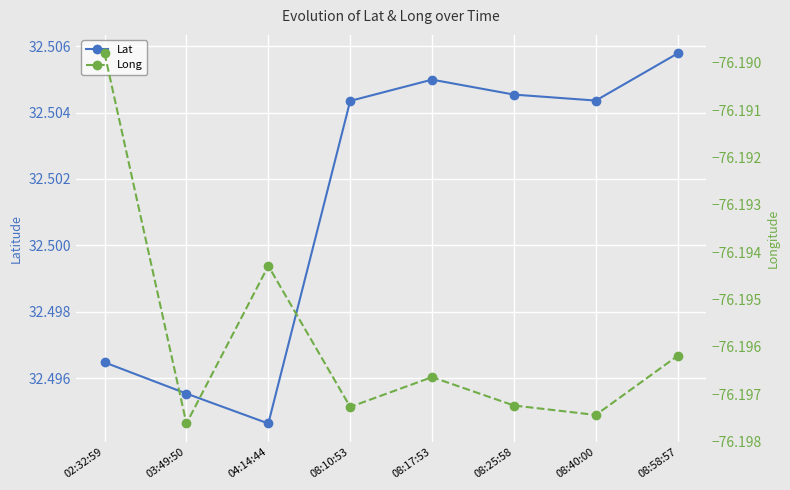

How many data points does each series have?

8